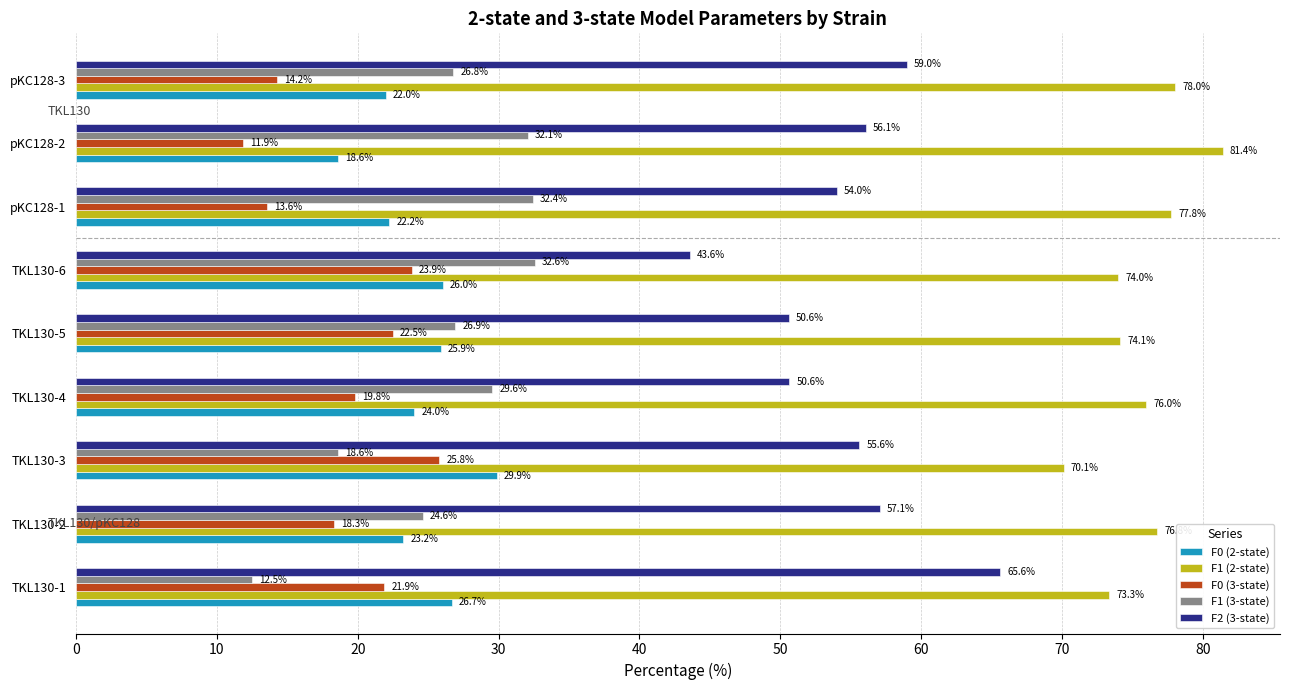

The F0 (2-state) series shows 36.8 at TKL130-6. True or false?

False